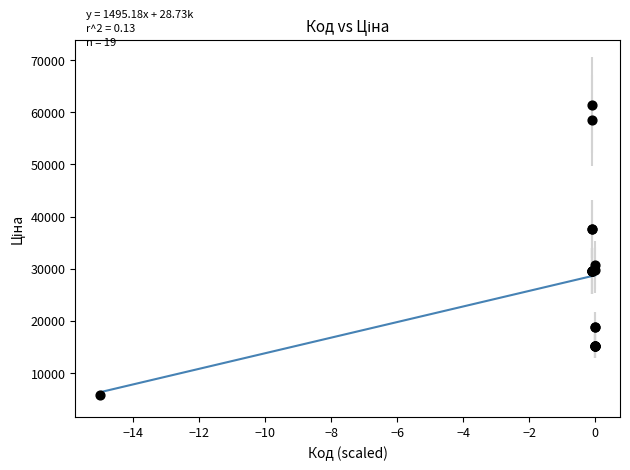

What Y value in the scatter plot is closest to 33554?

30717.1